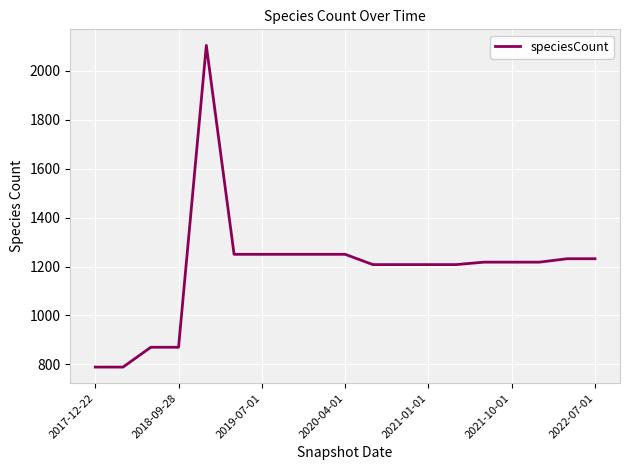

What is the minimum value shown in the chart?

789